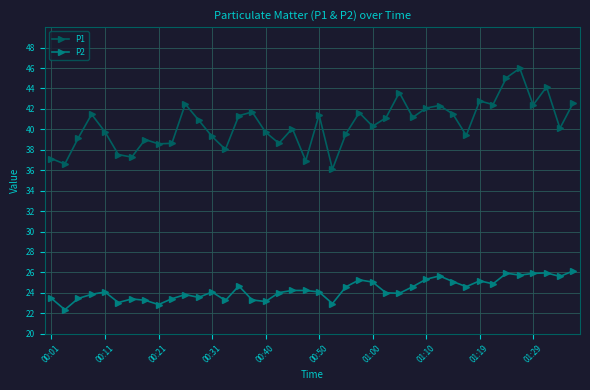

What is the value of the P1 point at the 31st from the left?

41.5